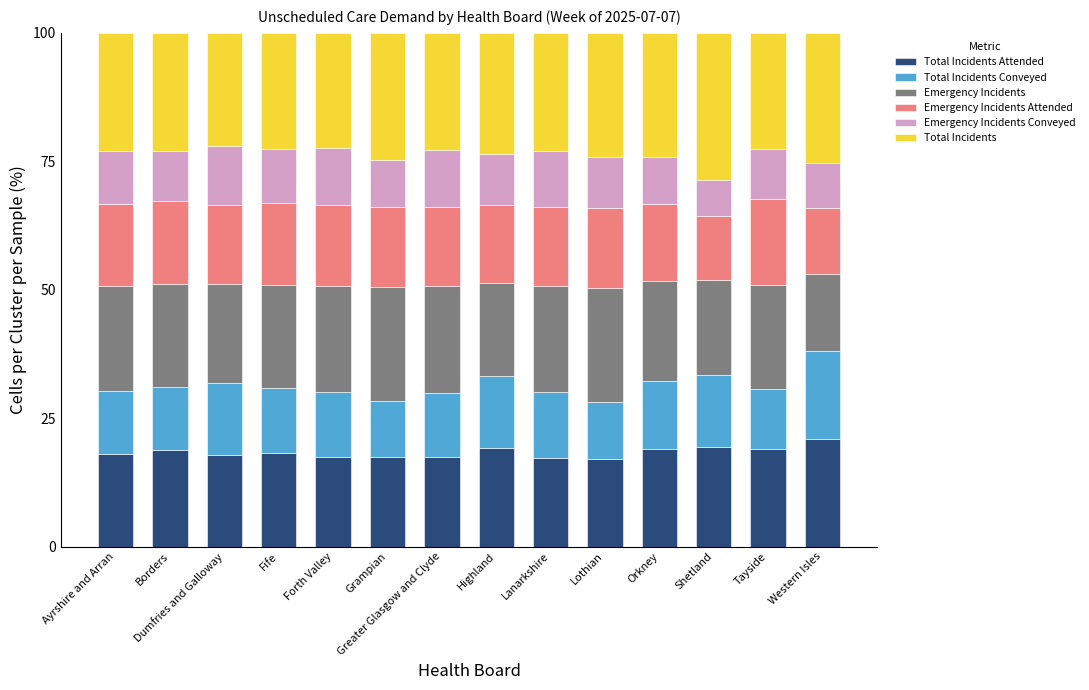

What is the total value across all series at Orkney?

100.0